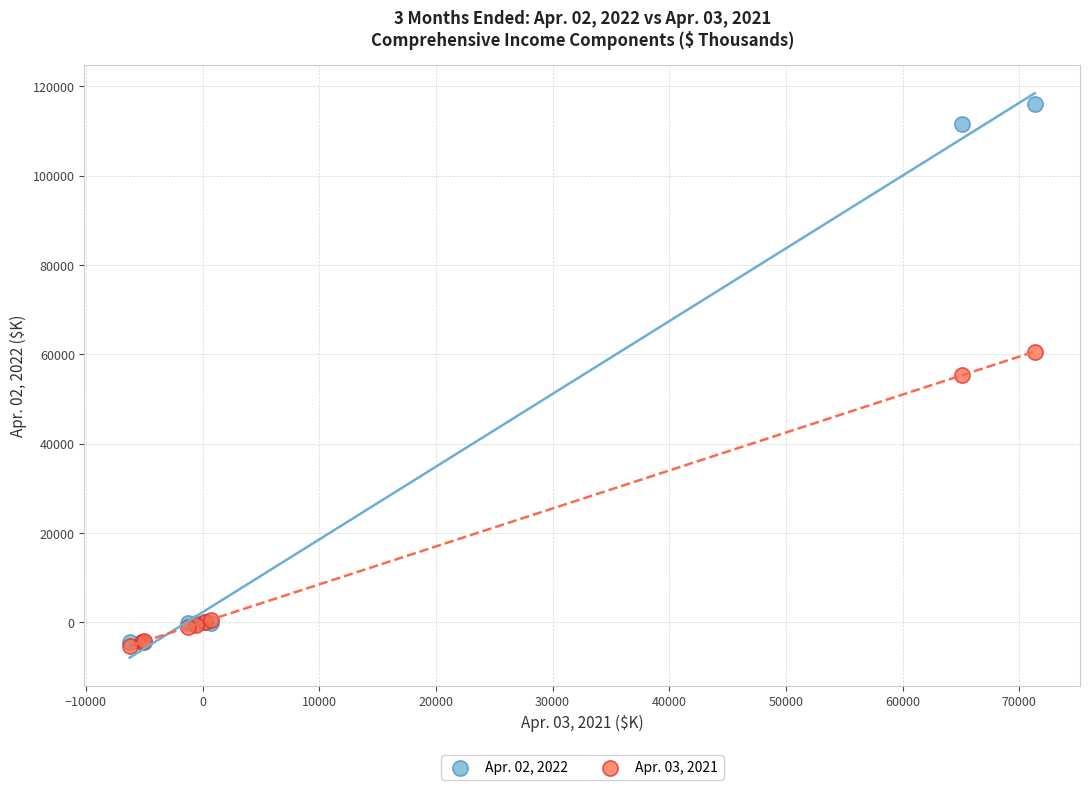

What are all the series names shown in the legend?

Apr. 02, 2022, Apr. 03, 2021